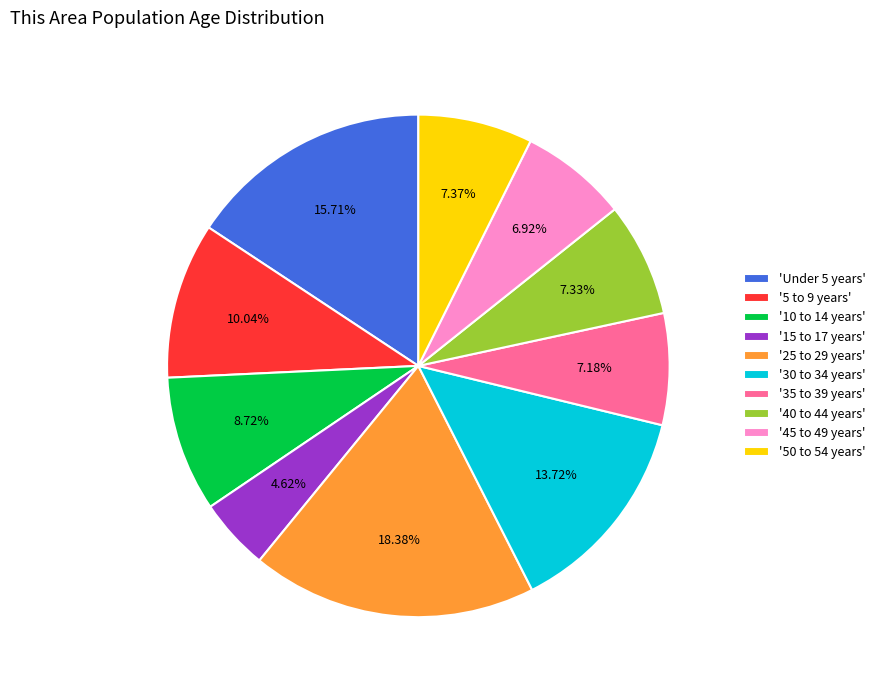

Is there any slice that represents more than half of the pie?

No